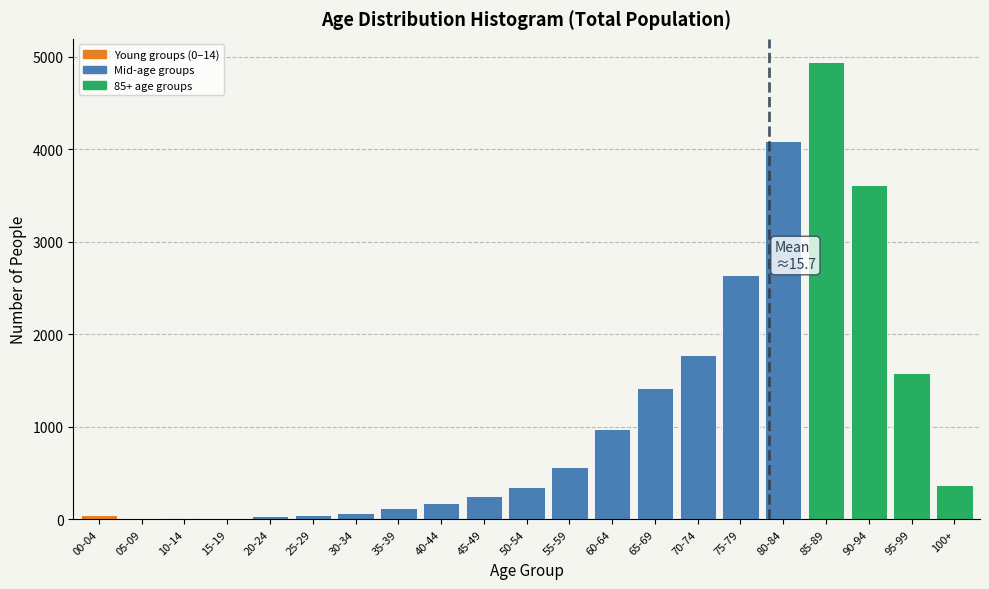

What is the ratio of the value at 60-64 to the value at 40-44?

5.7